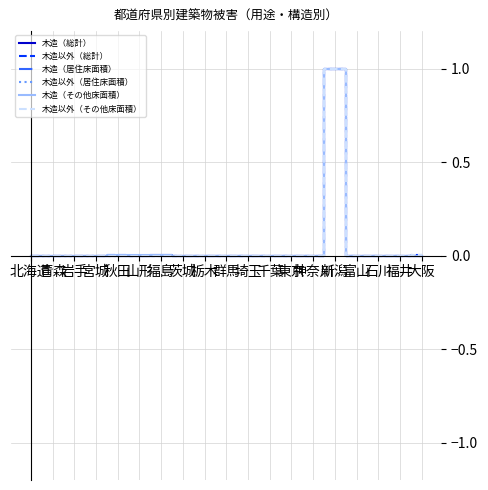

What is the average value of the 木造（総計） series?

0.1